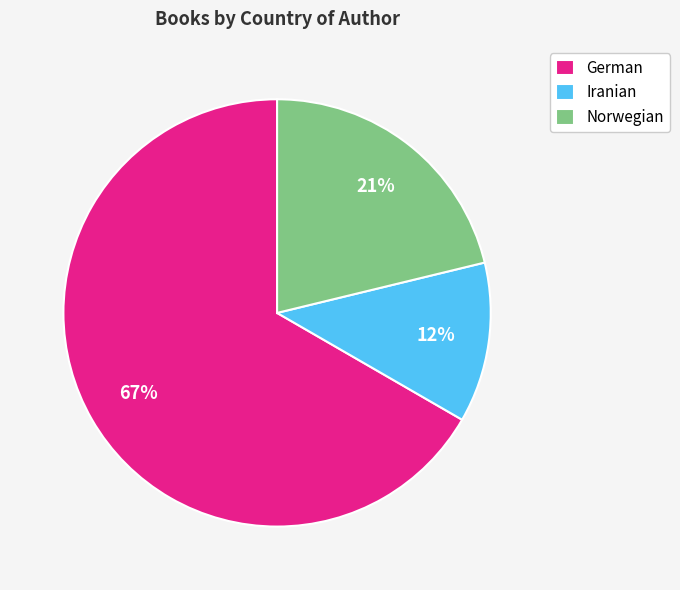

What percentage is the Iranian slice, to the nearest percent?

12%